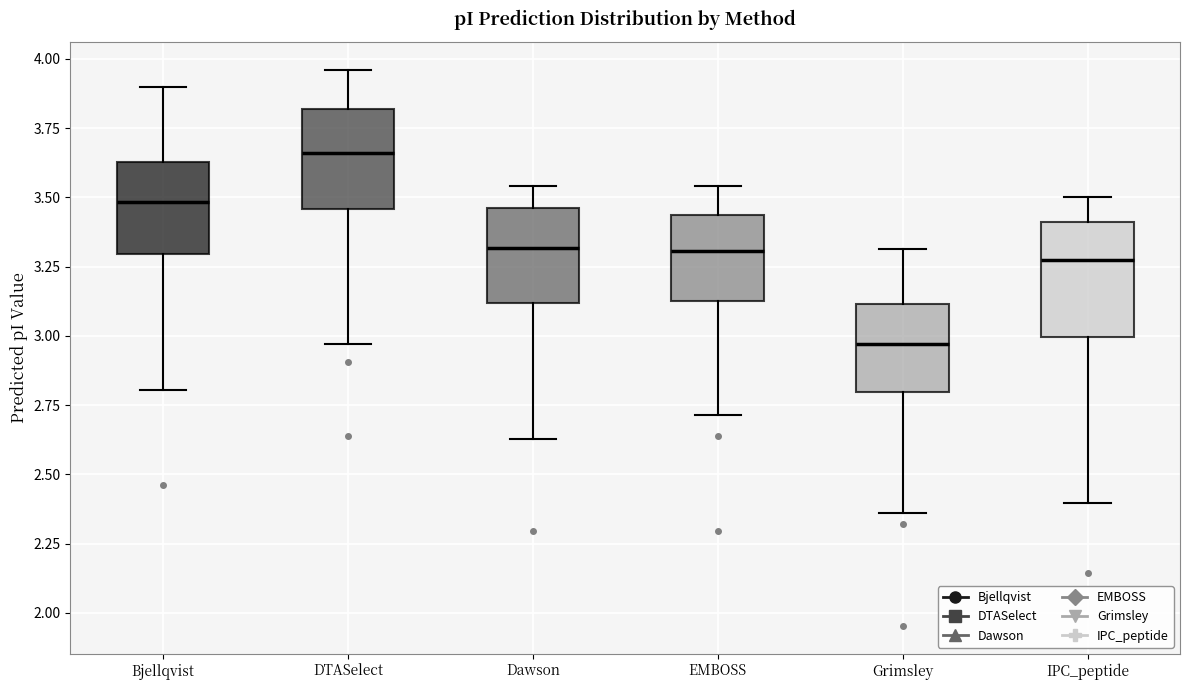

Which box's median line is the lowest?

Grimsley